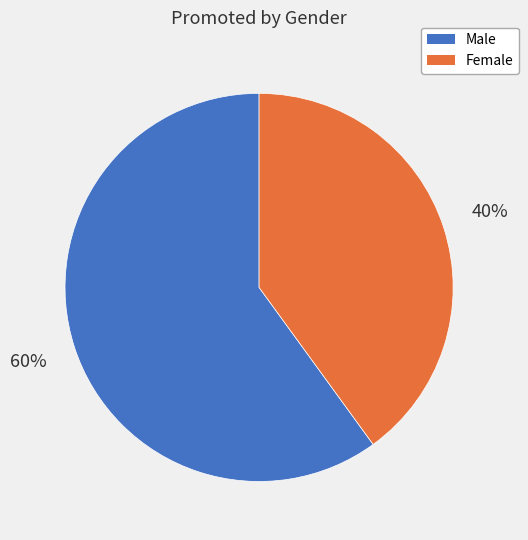

To the nearest percent, what is the difference between the largest and smallest slice percentages?

20%